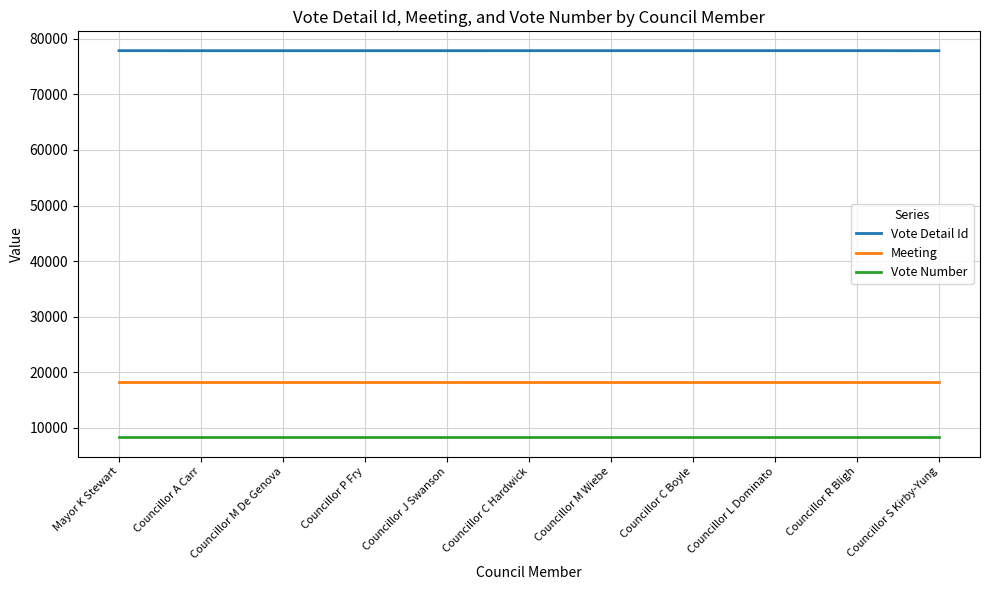

Is the value of Vote Detail Id at Councillor P Fry greater than the value of Meeting at Councillor M Wiebe?

Yes